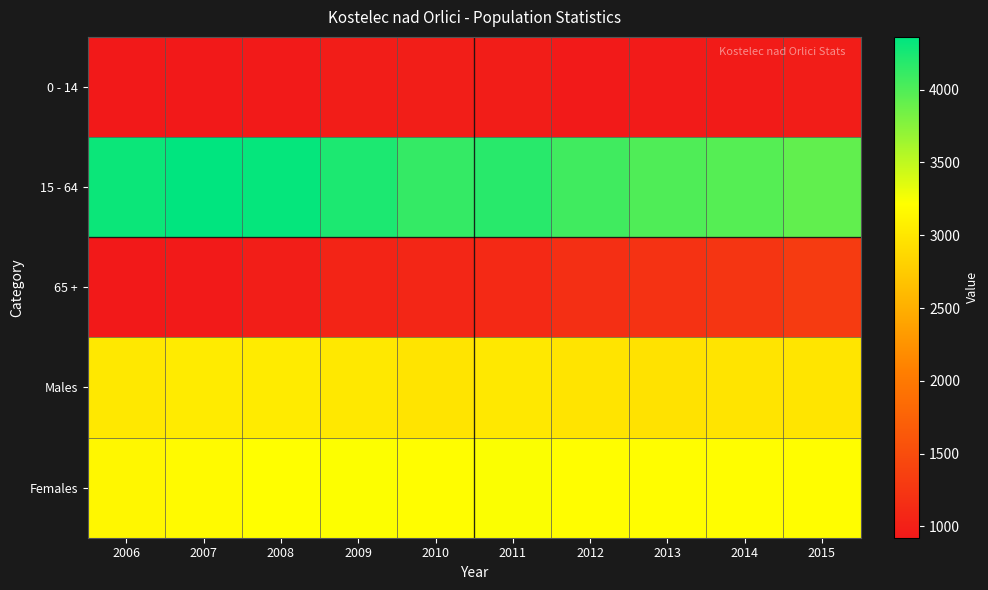

At how many categories does at least one series exceed 2525?

10